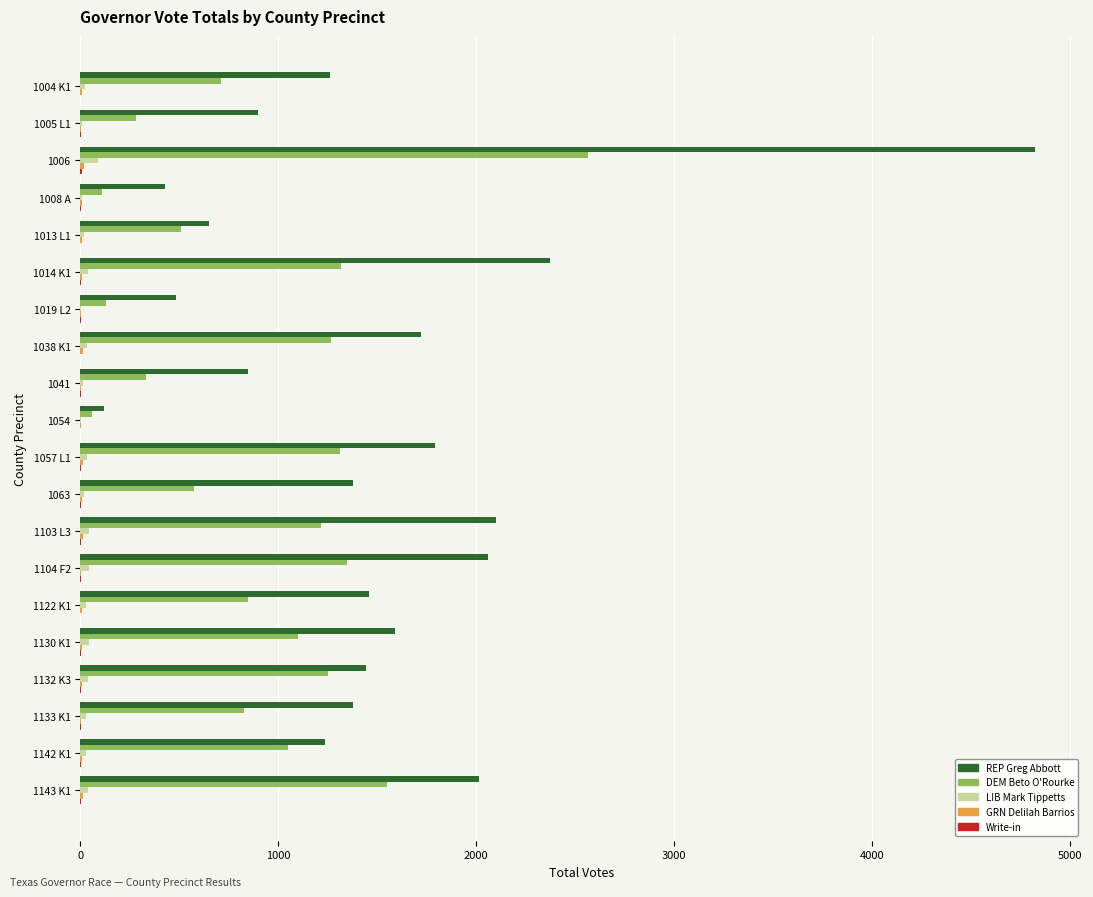

Which series changed the most between 1019 L2 and 1057 L1?

REP Greg Abbott